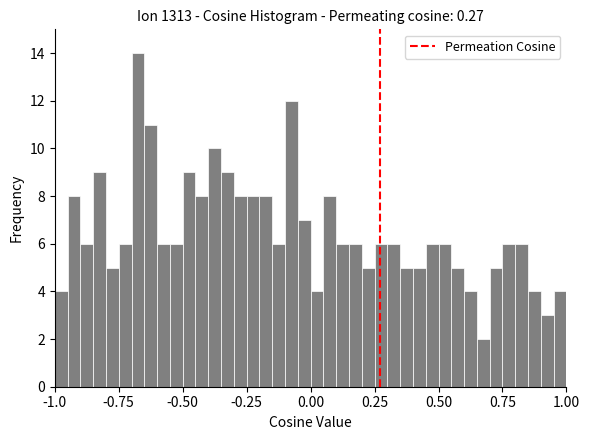

Around what value on the x-axis is the tallest bar? Give the approximate position of its centre, as read against the axis.

-0.65